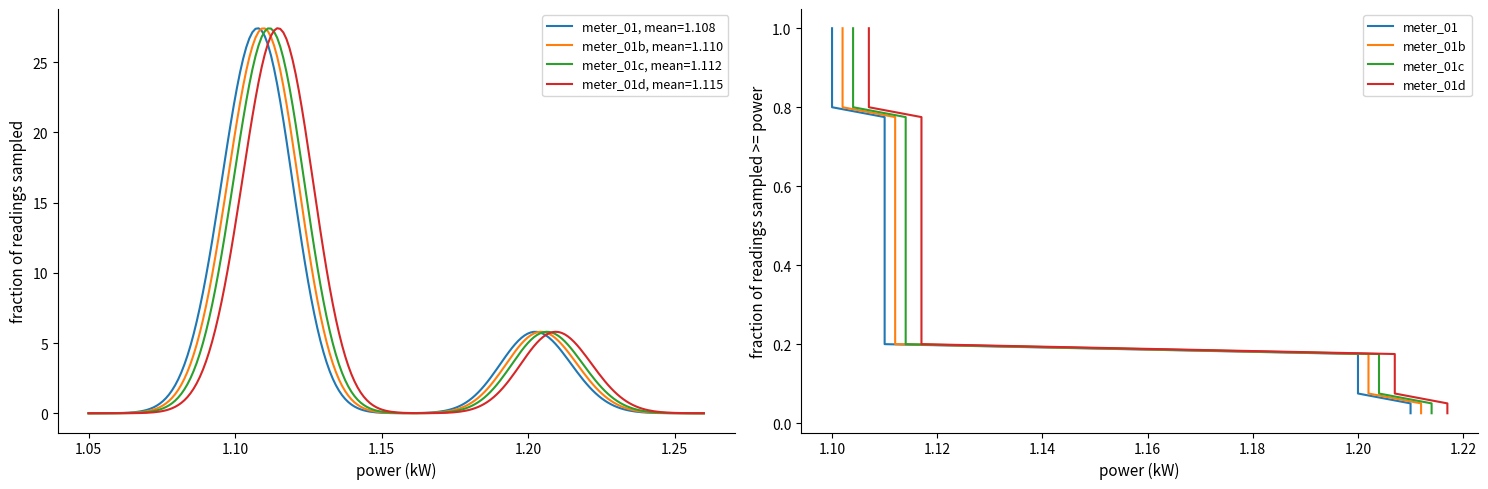

Which series has the widest spread of values?

meter_01